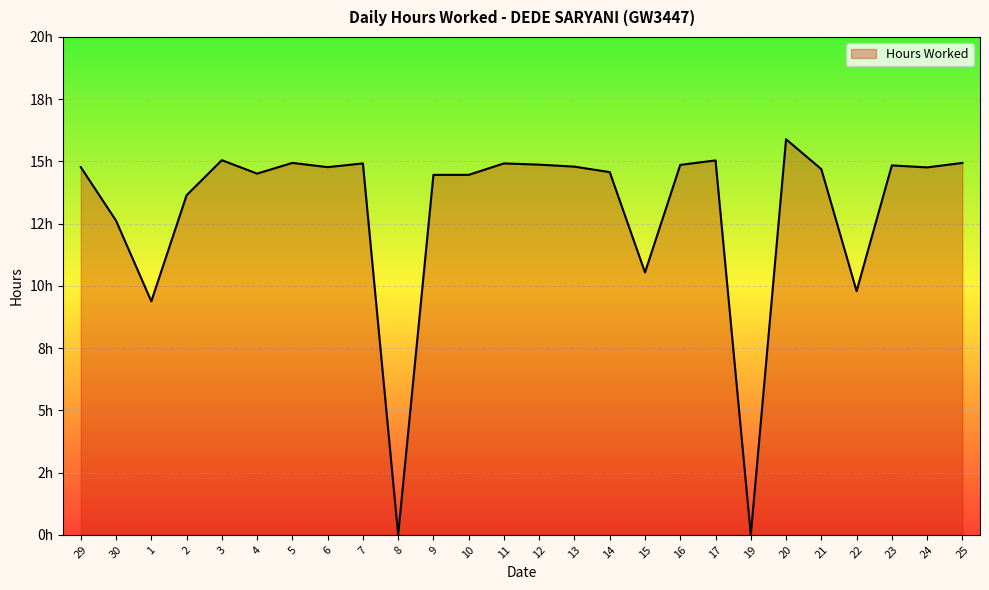

What is the sum of all values?

338.0